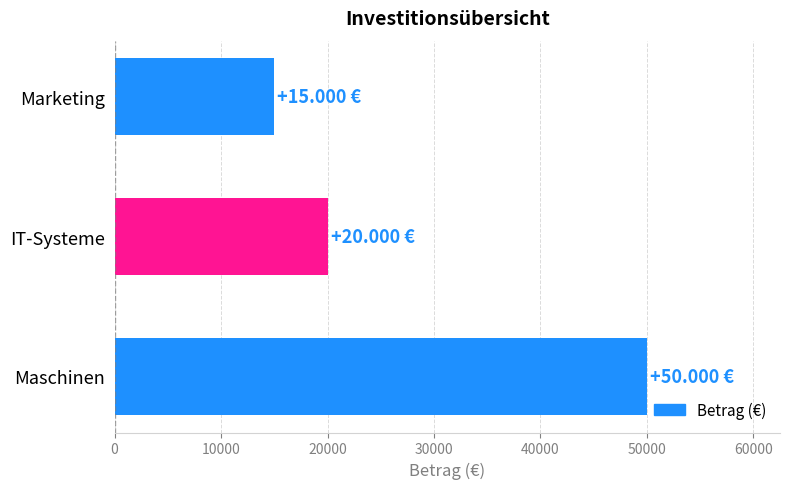

Approximately how many times larger is the value at IT-Systeme compared to Maschinen?

0.4